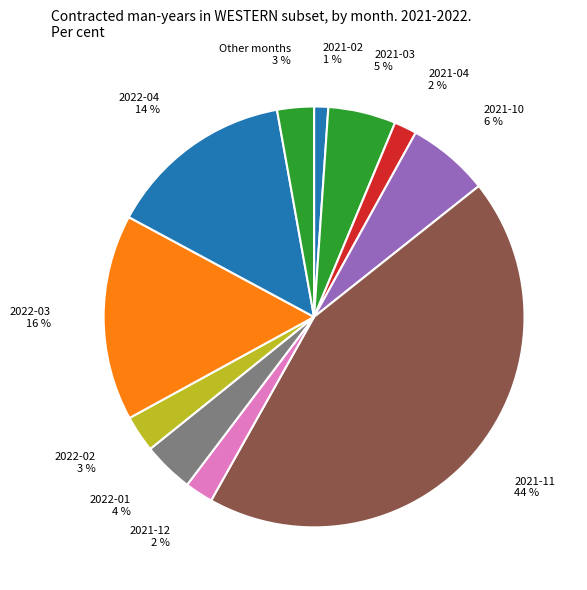

Is the sum of 2022-01 4 % and 2021-11 44 % greater than half?

No